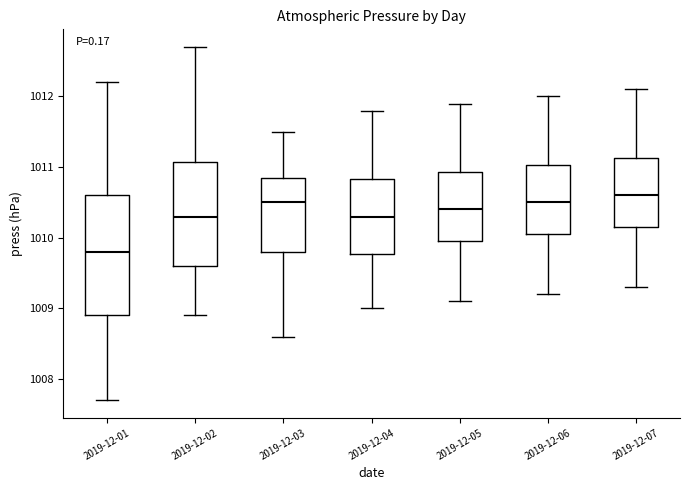

Where does the lower whisker of the box for 2019-12-04 end on the y-axis? The values are not printed on the chart, so give them approximately, as read against the axis.

1009.0